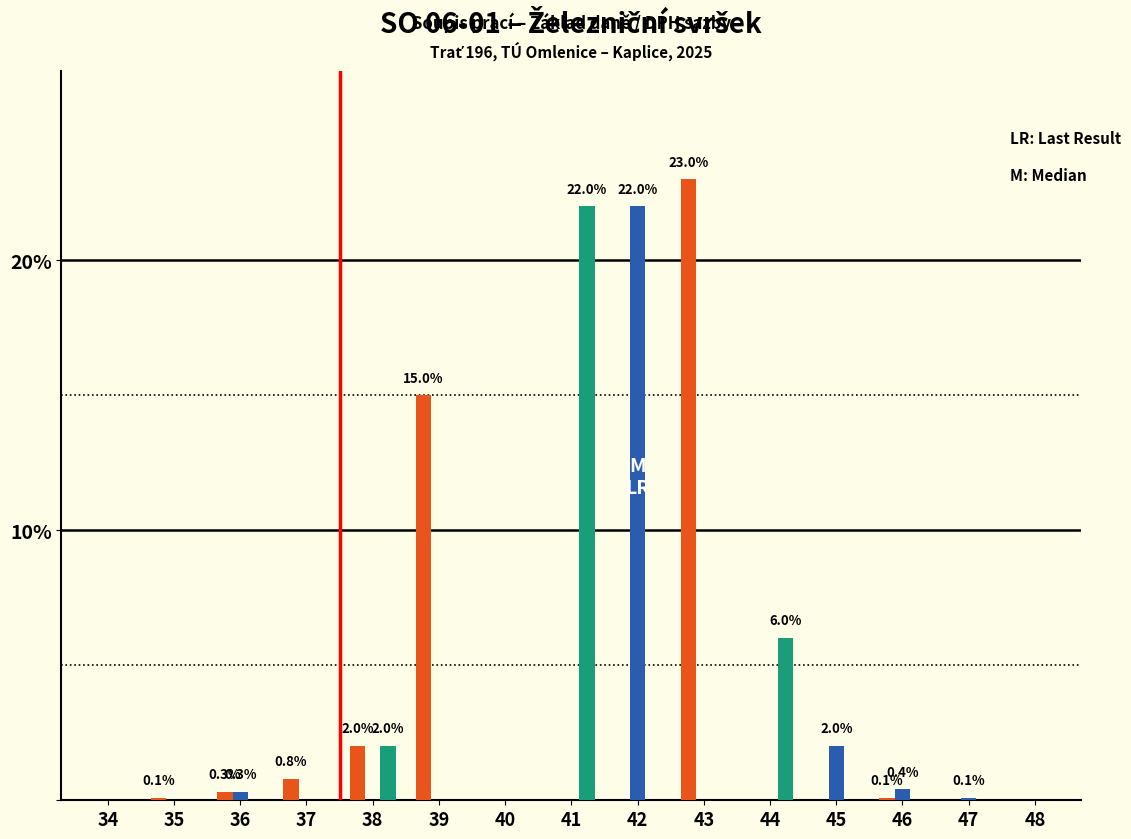

What is the greatest value displayed?

23.0